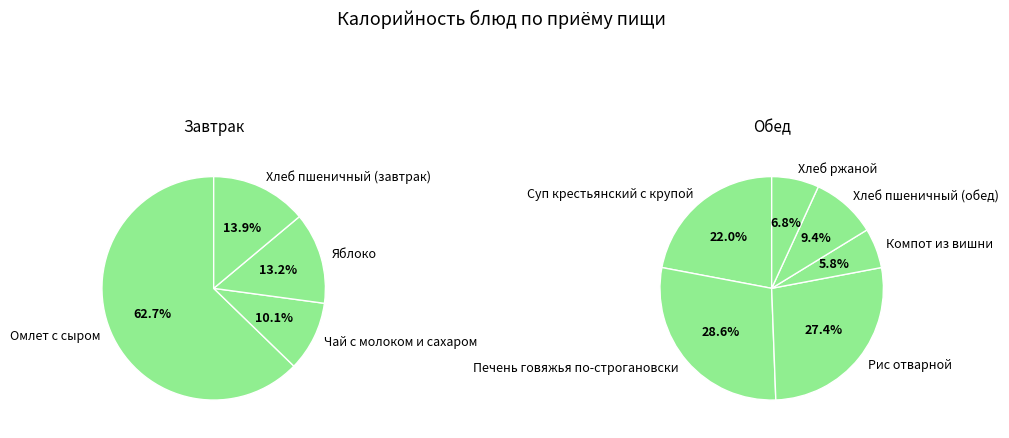

Which category has the biggest portion of the pie?

Омлет с сыром